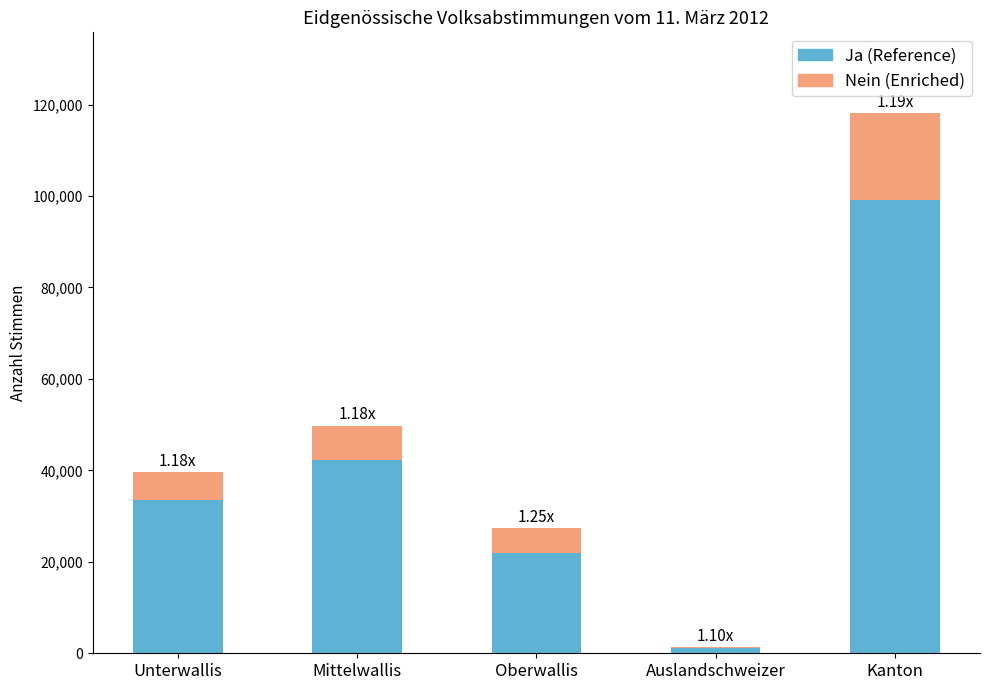

What is the total value across all series at Kanton?

118091